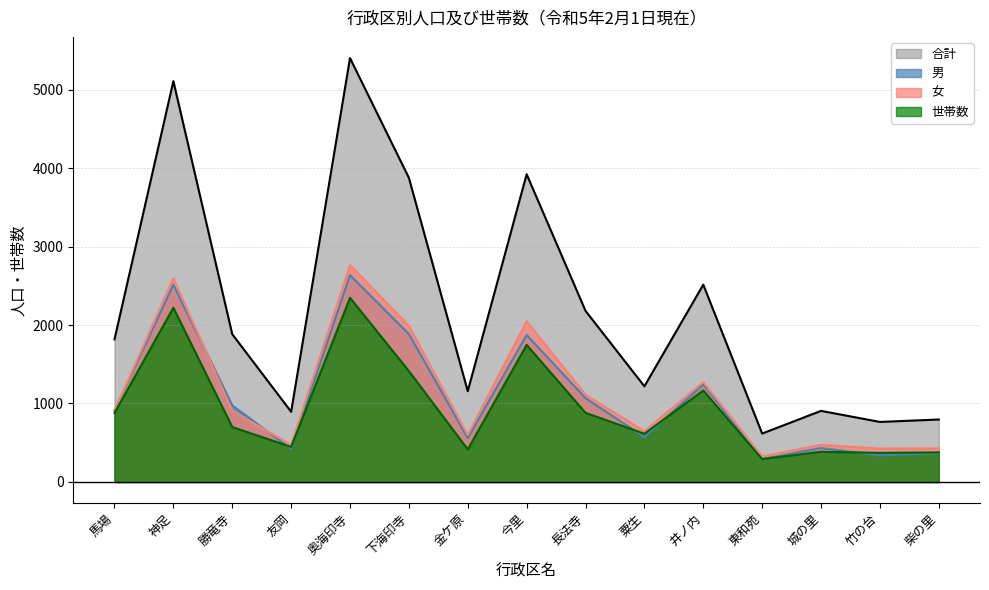

What is the sum of the 男 values at 竹の台 and 柴の里?

707